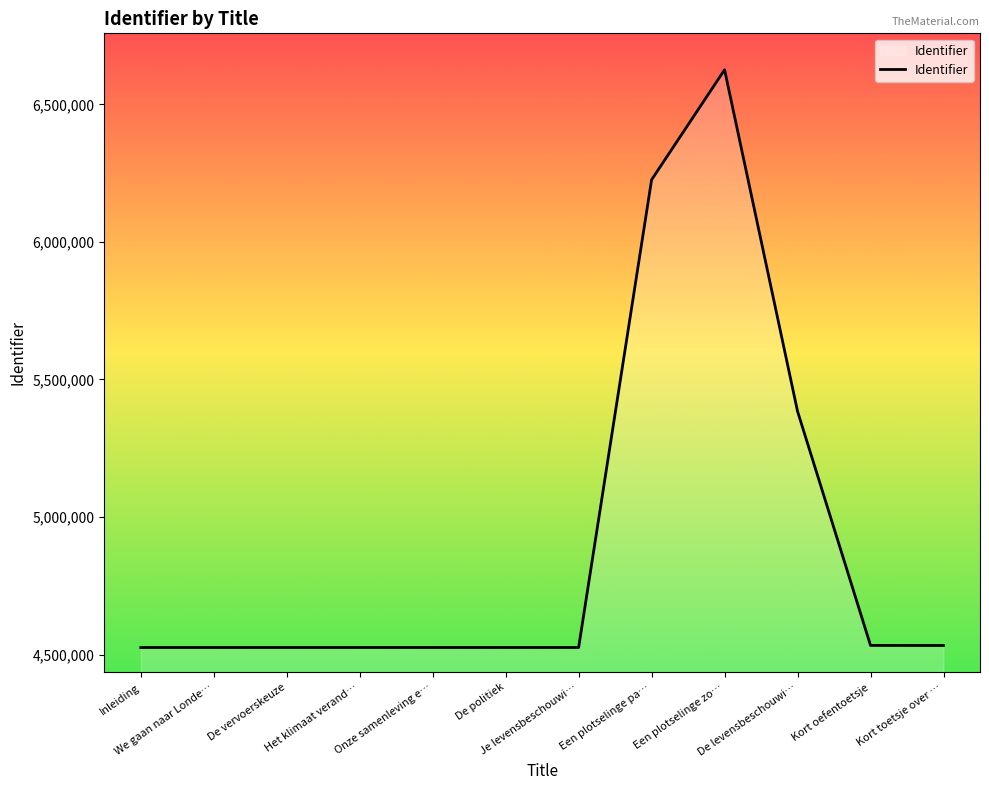

What is the minimum value shown in the chart?

4525582